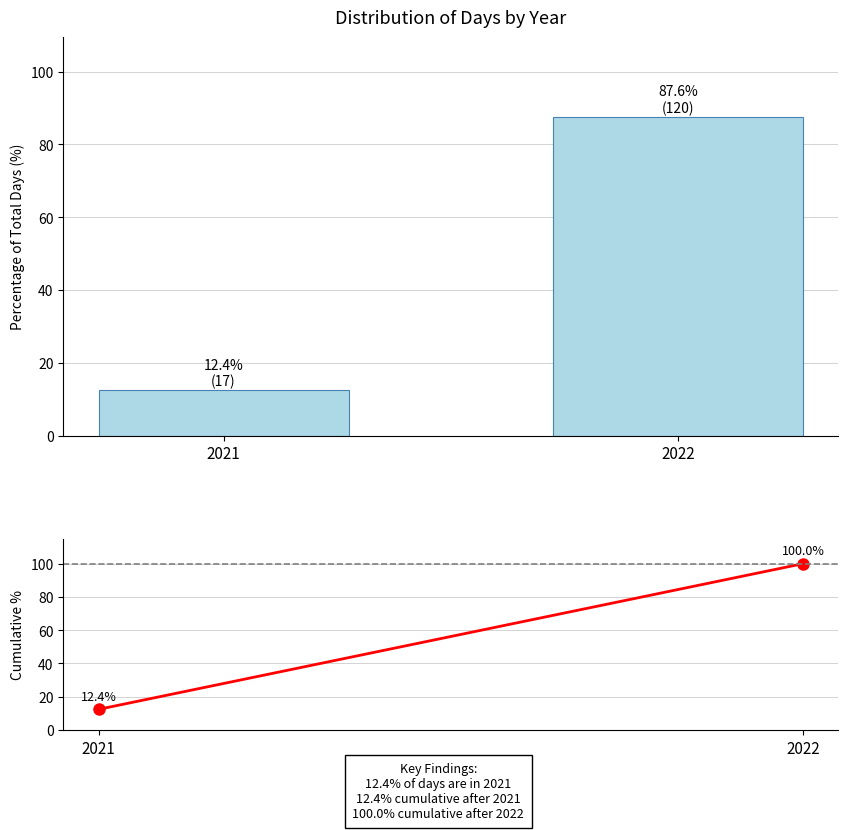

Rank the categories by value from lowest to highest.

2021, 2022